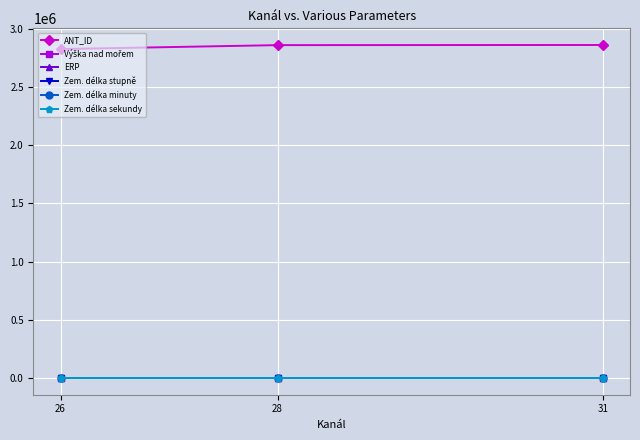

Which series has the largest range (max minus min)?

ANT_ID